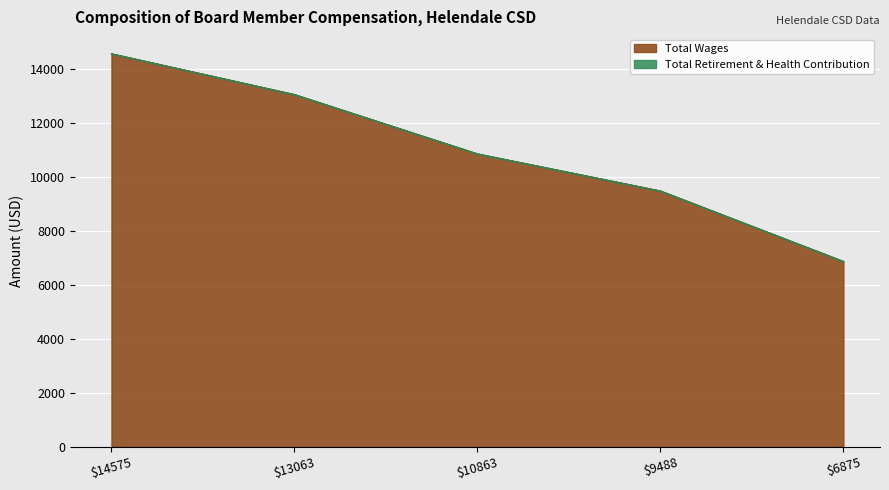

List the labels in order of value, largest first.

14575, 13063, 10863, 9488, 6875